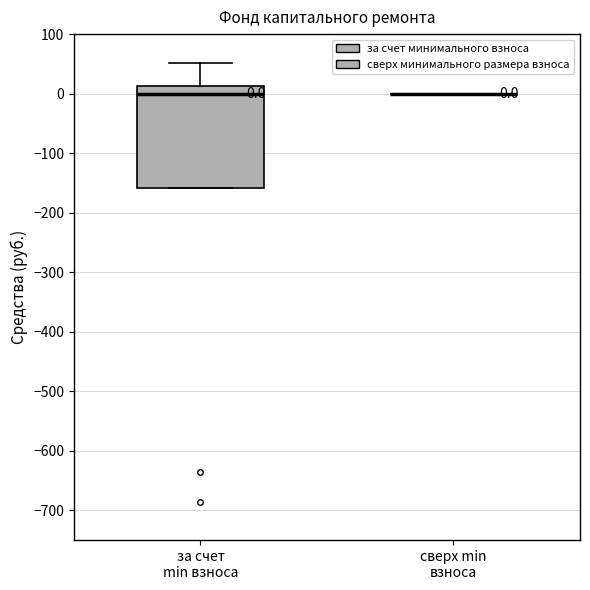

Comparing the boxes themselves (not the whiskers), which one is the tallest?

за счет min взноса